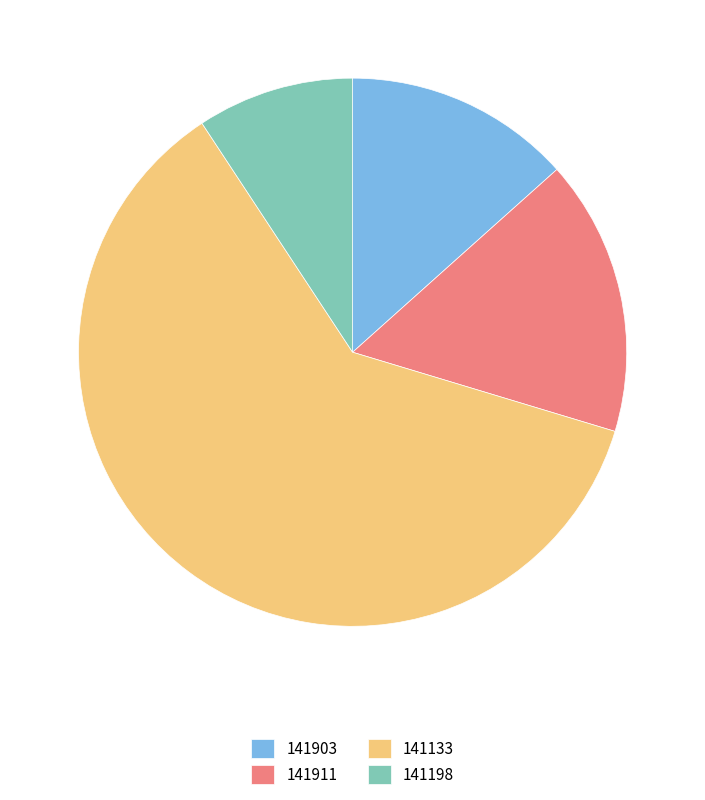

Is it true that 141911 is 16% of the pie?

True